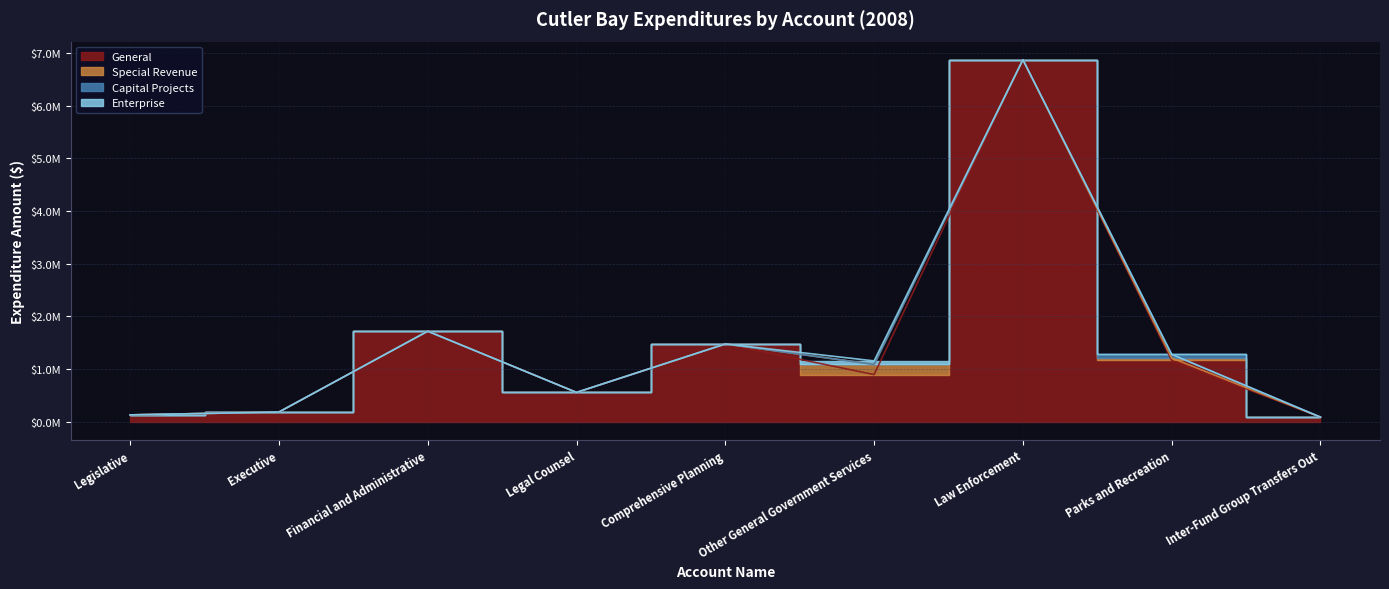

Reading right to left, what are all the values shown in this chart?

General: 88414	1164516	6875564	896337	1478065	557900	1719946	185419	131363
Special Revenue: 0	46832	0	192627	0	0	0	0	0
Capital Projects: 0	68948	0	0	0	0	0	0	0
Enterprise: 0	0	0	67384	0	0	0	0	0